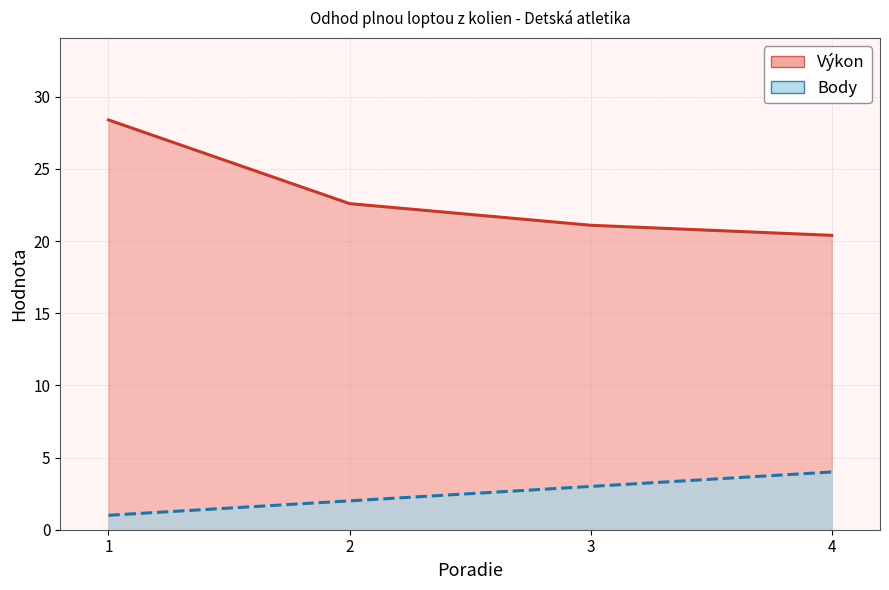

At how many categories does at least one series exceed 10?

4